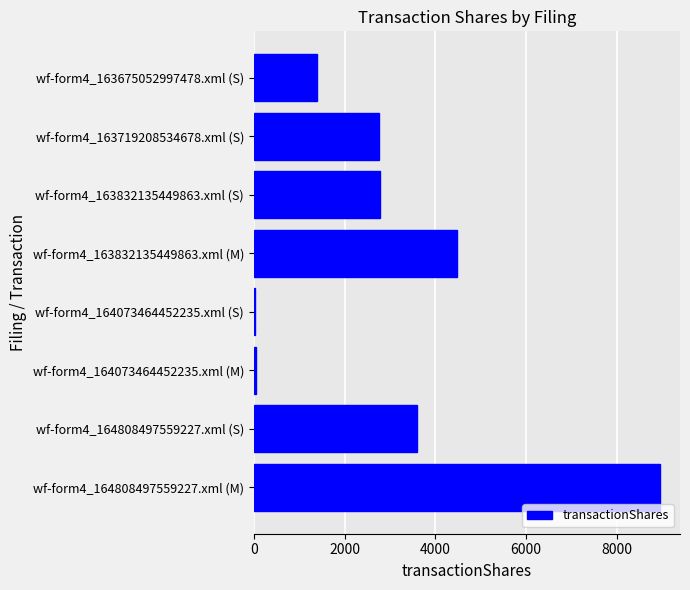

What is the sum of all values?

24013